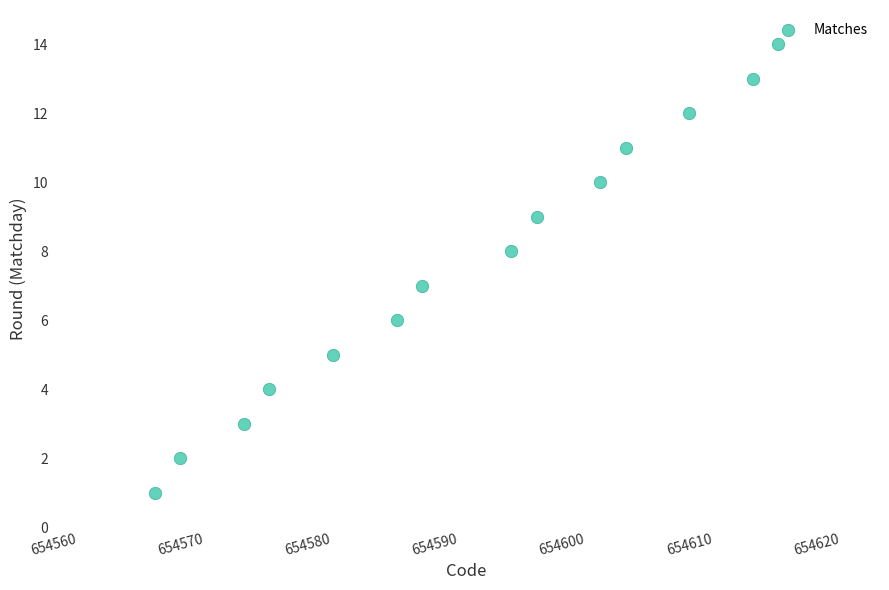

What is the range of Y values (max minus min)?

13